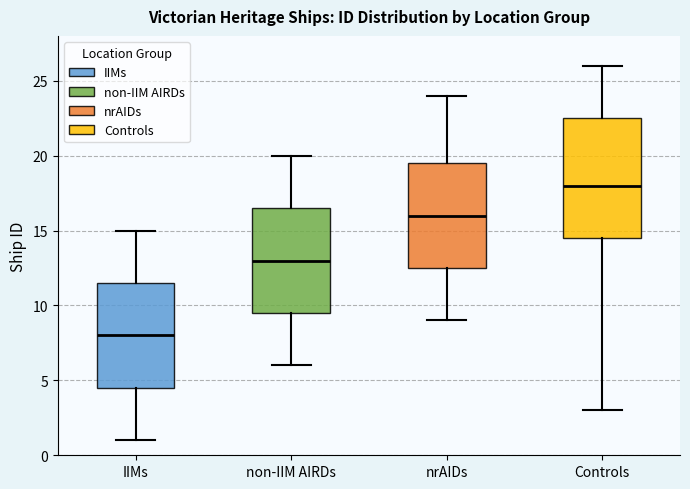

Reading left to right, transcribe this box plot: for each box, give where its median line is, the range the box spans, and where its two whiskers end, as read against the y-axis. The values are not printed on the chart, so give them approximately, as read against the axis.

IIMs: median 8.0, box 4.5 to 11.5, whiskers 1.0 to 15.0
non-IIM AIRDs: median 13.0, box 9.5 to 16.5, whiskers 6.0 to 20.0
nrAIDs: median 16.0, box 12.5 to 19.5, whiskers 9.0 to 24.0
Controls: median 18.0, box 14.5 to 22.5, whiskers 3.0 to 26.0